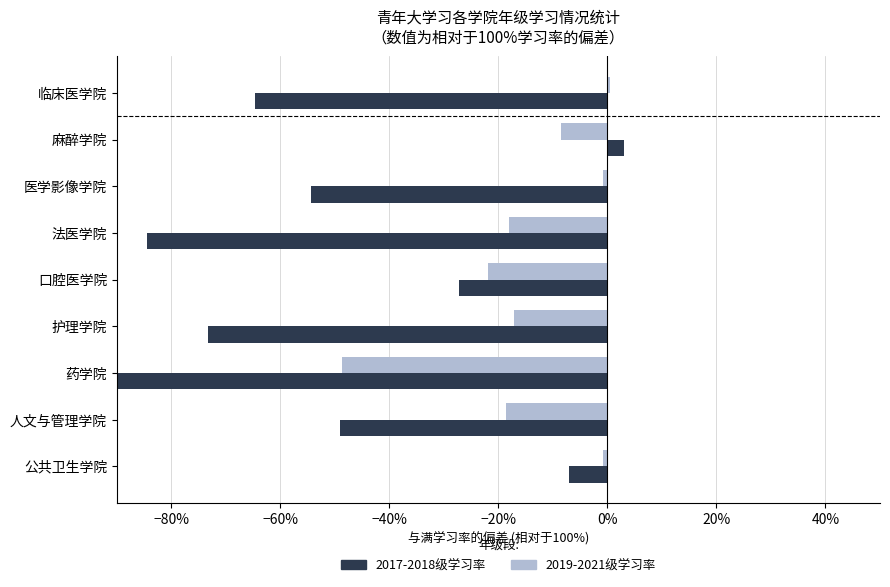

How many values in the 2019-2021级学习率 series exceed 0?

1